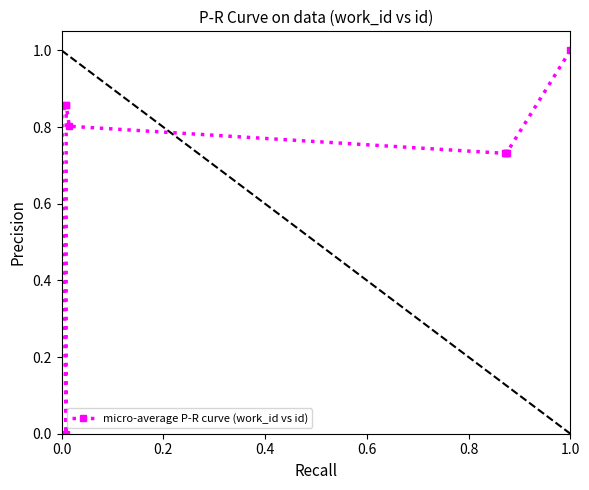

Reading right to left, list all the values displayed in this chart.

1.0	0.7	0.7	0.7	0.7	0.8	0.9	0.9	0.0	0.9